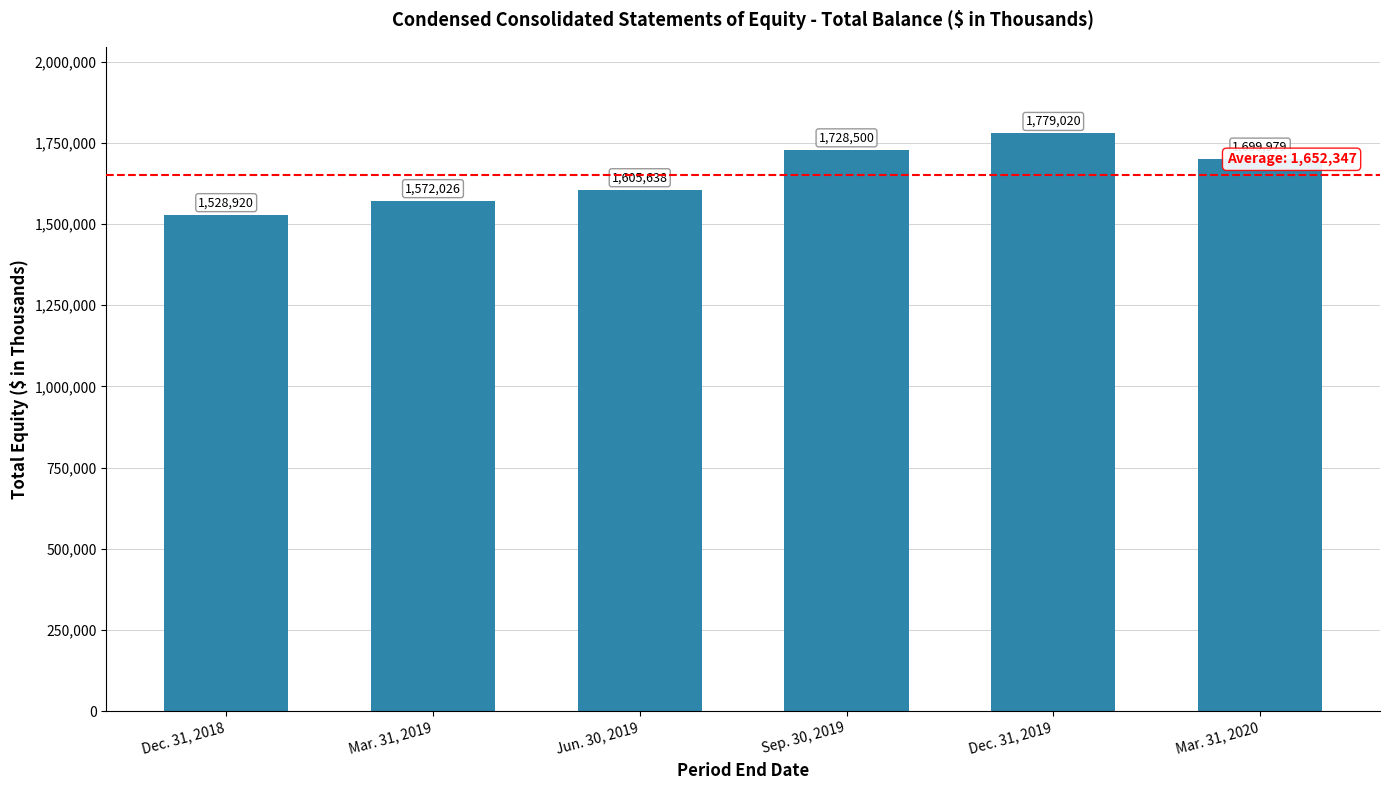

What is the difference between the maximum and minimum values?

250100